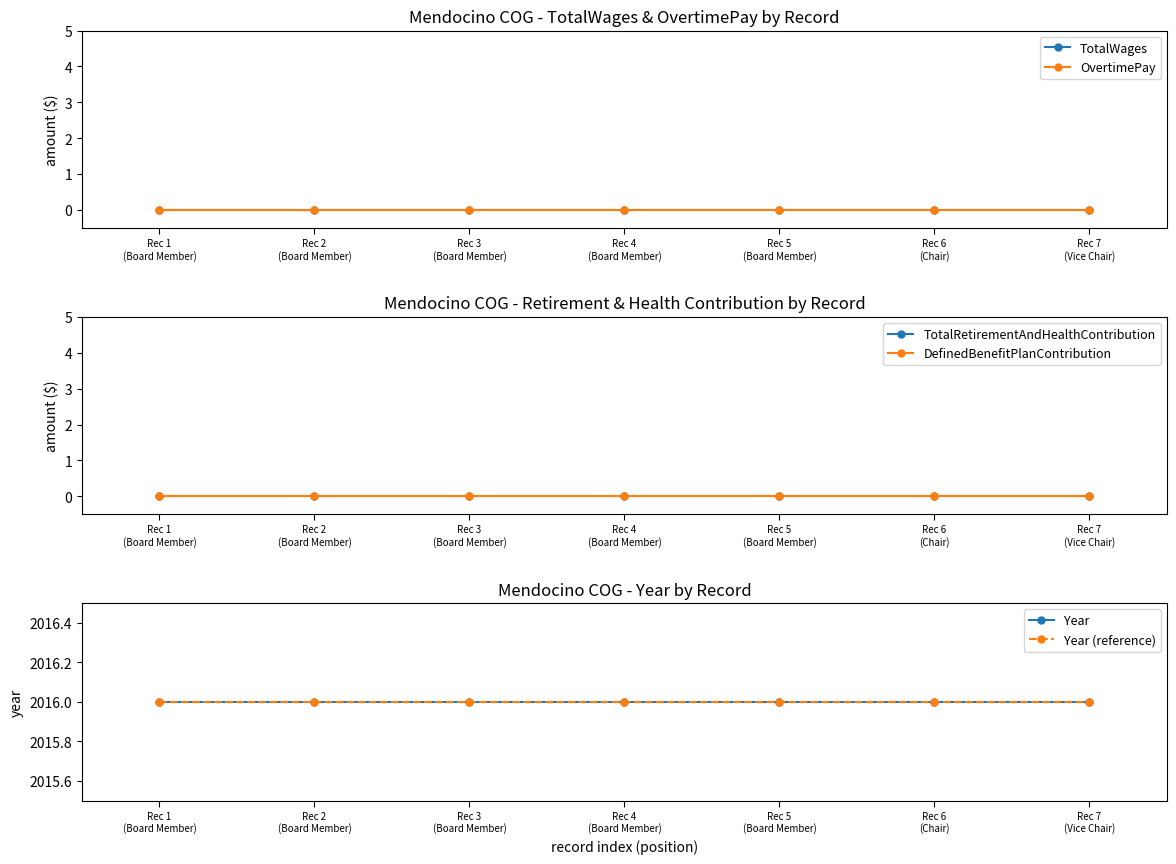

Does the chart have visible grid lines?

No